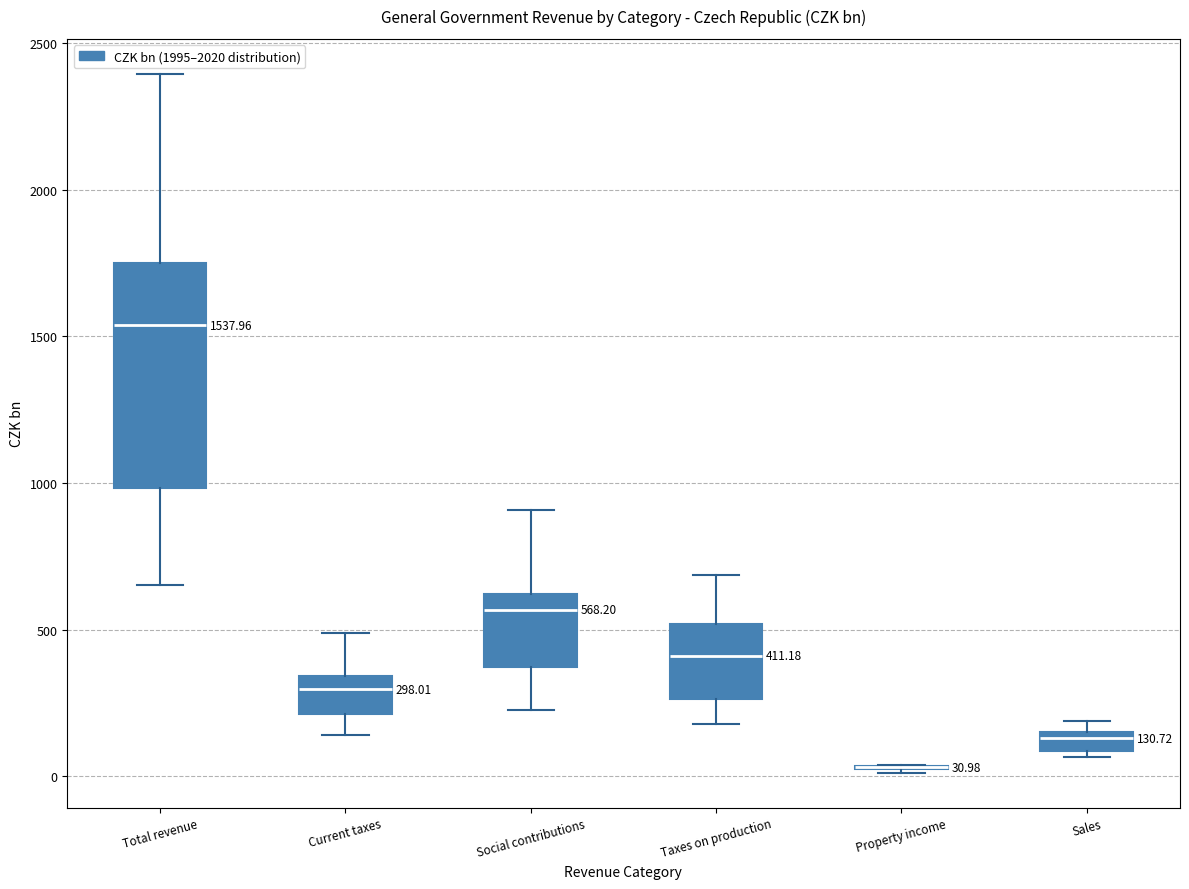

Which box is the tallest, from its lower edge to its upper edge?

Total revenue